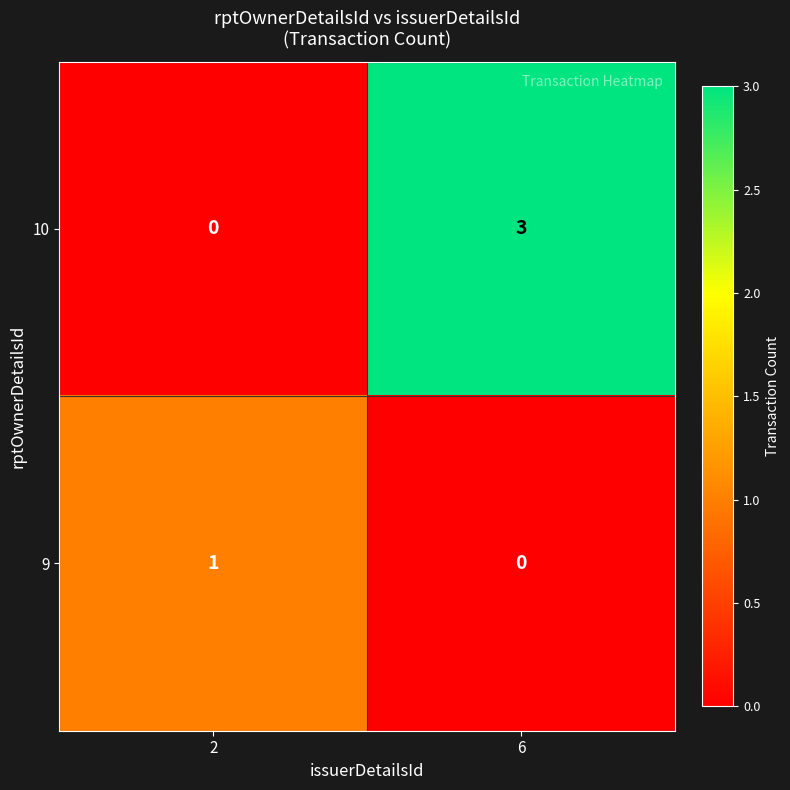

Reading right to left, what are all the values shown in this chart?

10: 6=3	2=0
9: 6=0	2=1